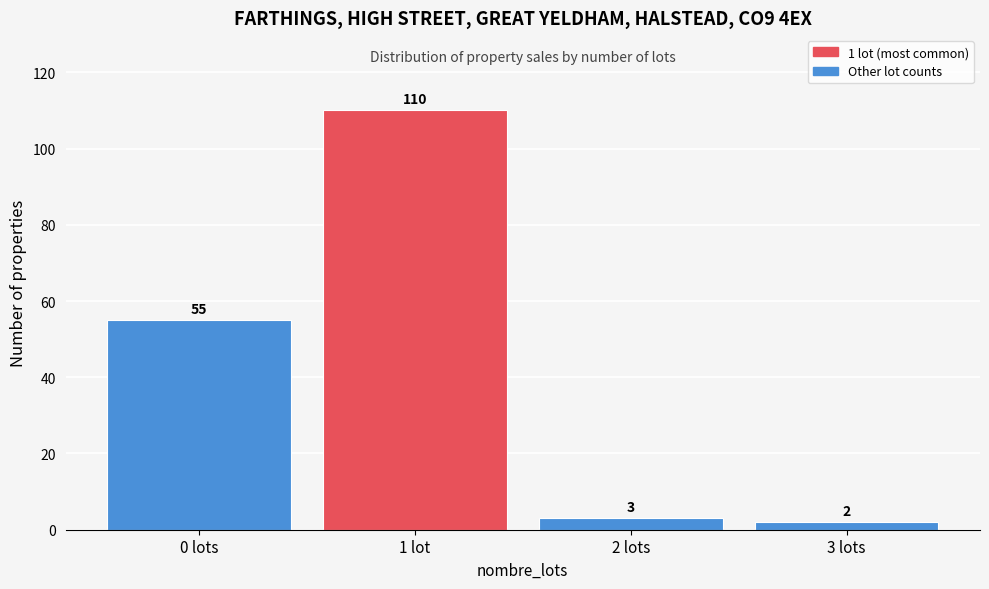

Reading left to right, list all the values displayed in this chart.

55	110	3	2